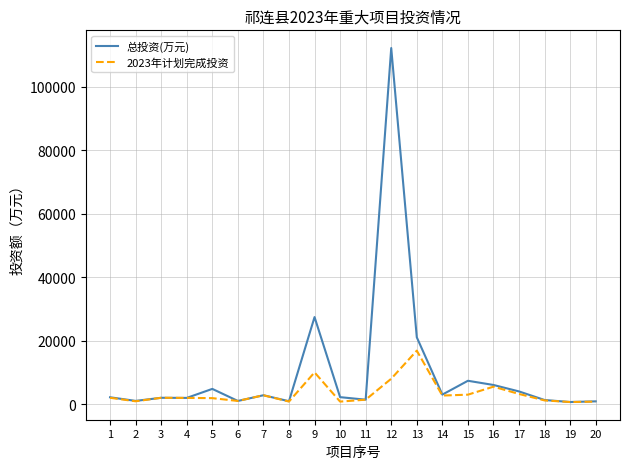

Rank the series at 10 from lowest to highest value.

2023年计划完成投资, 总投资(万元)